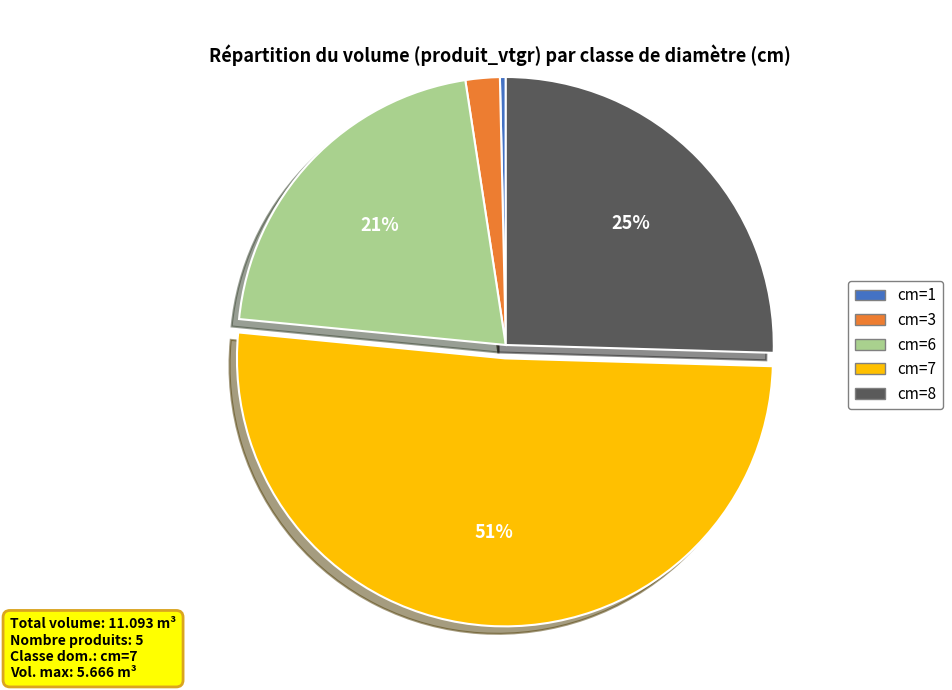

Rank the categories by value from lowest to highest.

cm=1, cm=3, cm=6, cm=8, cm=7